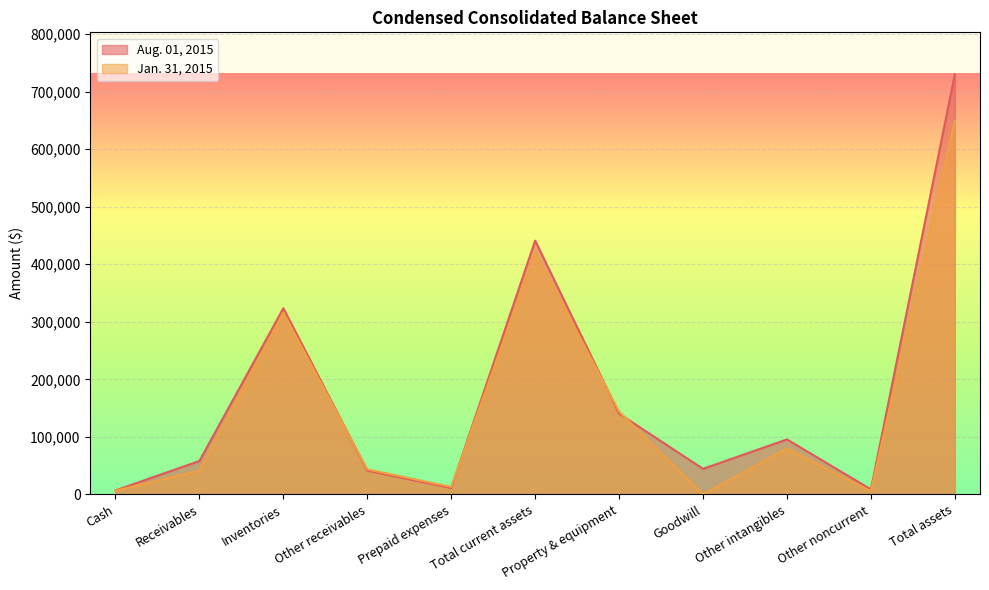

Rank the categories by Aug. 01, 2015 value from lowest to highest.

Cash, Other noncurrent, Prepaid expenses, Other receivables, Goodwill, Receivables, Other intangibles, Property & equipment, Inventories, Total current assets, Total assets